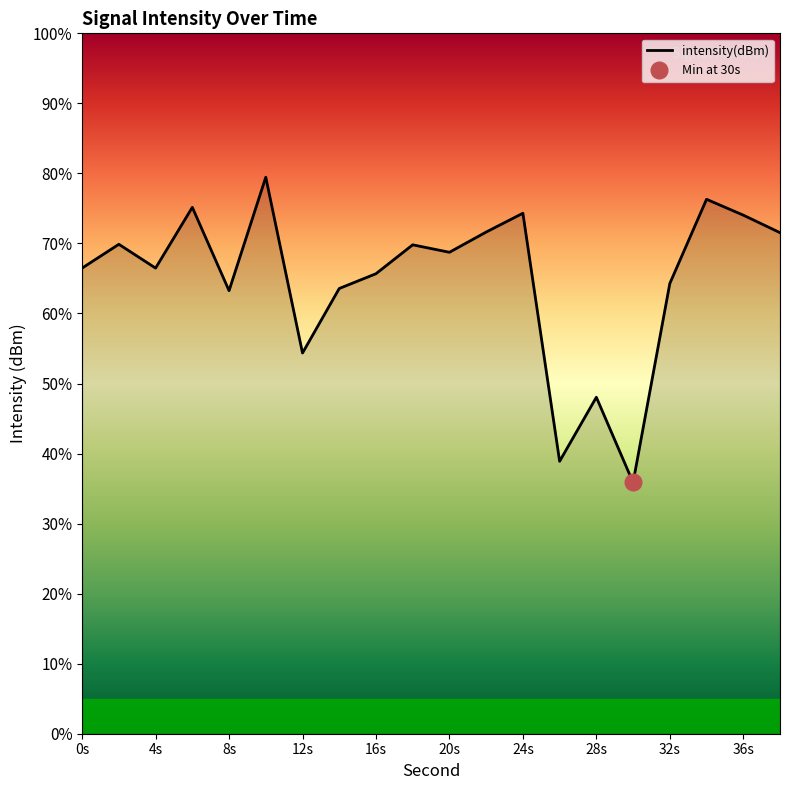

True or false: intensity(dBm) has a value of 34.5 at 16s.

False